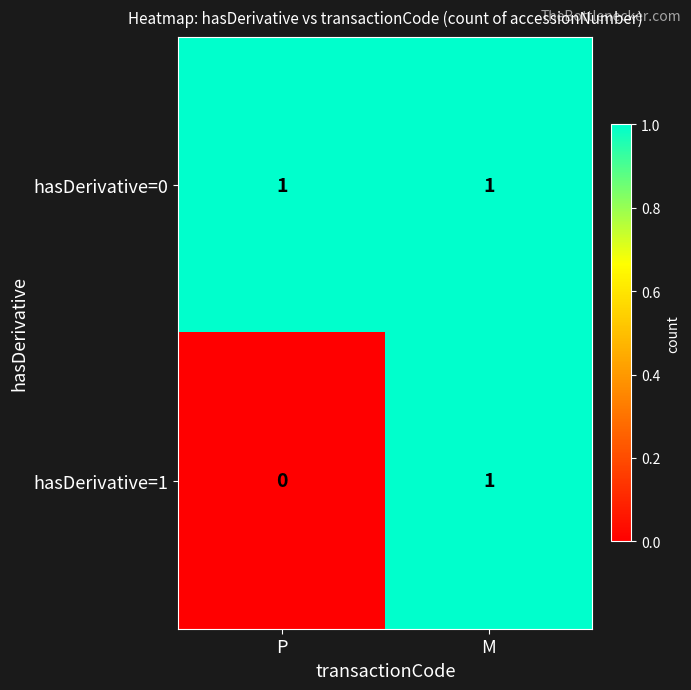

What is the greatest value displayed?

1